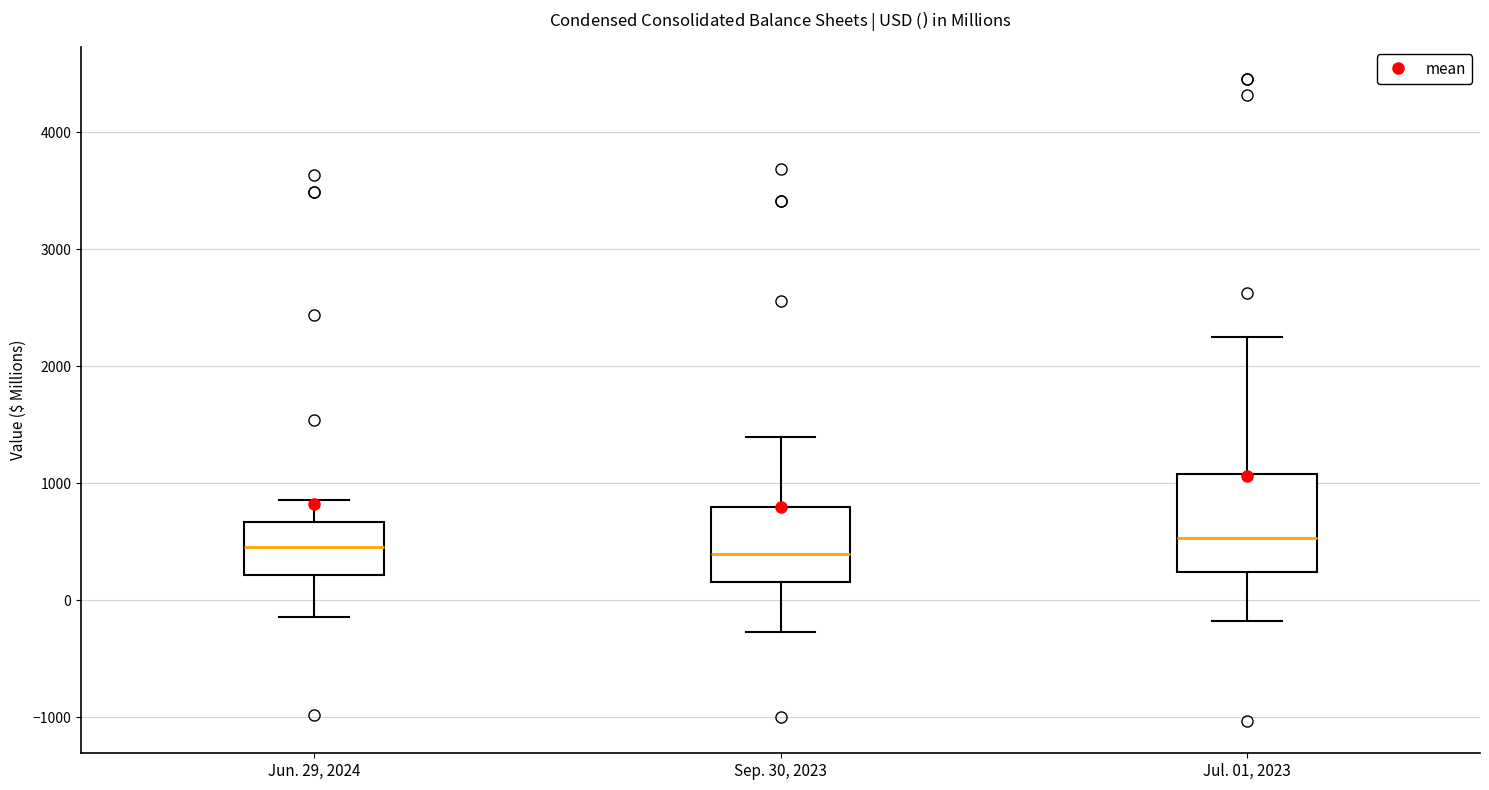

Comparing the boxes themselves (not the whiskers), which one is the tallest?

Jul. 01, 2023